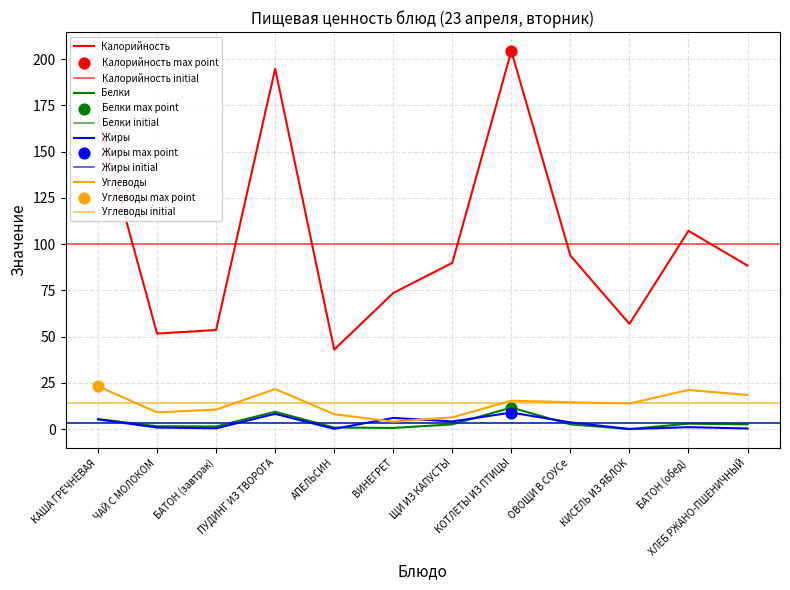

What is the total value across all series at КИСЕЛЬ ИЗ ЯБЛОК?

71.0